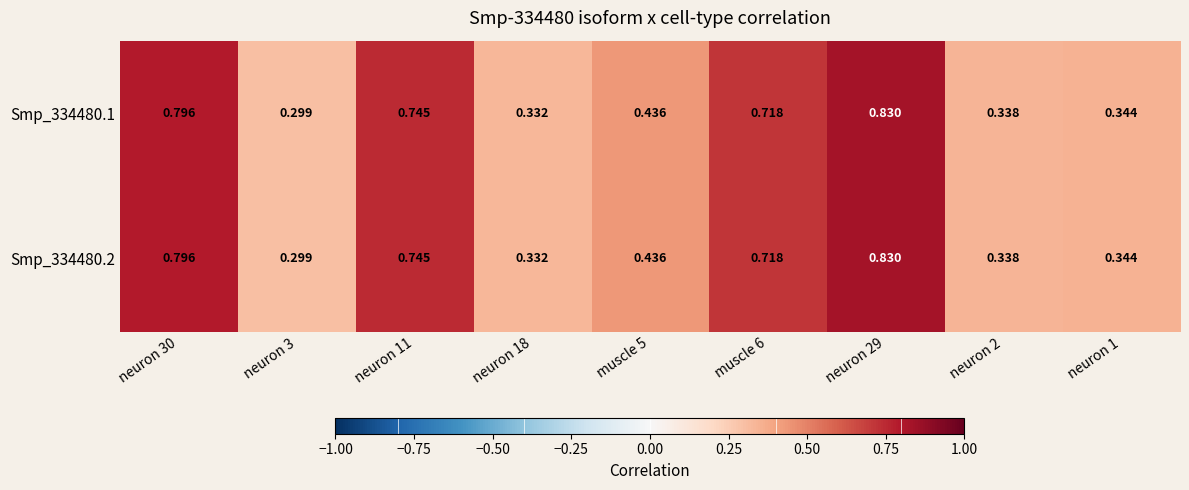

Is the value of Smp_334480.1 at muscle 5 greater than the value of Smp_334480.2 at muscle 6?

No